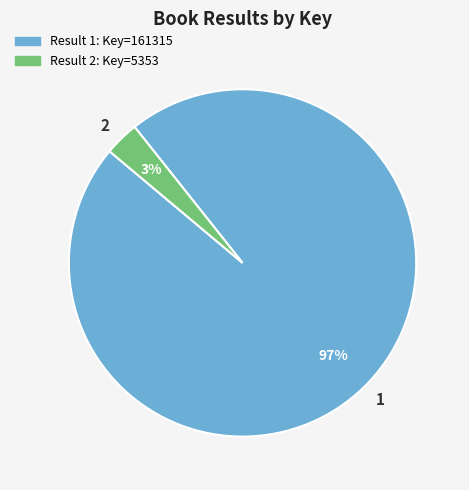

Rank the categories by value from highest to lowest.

1, 2